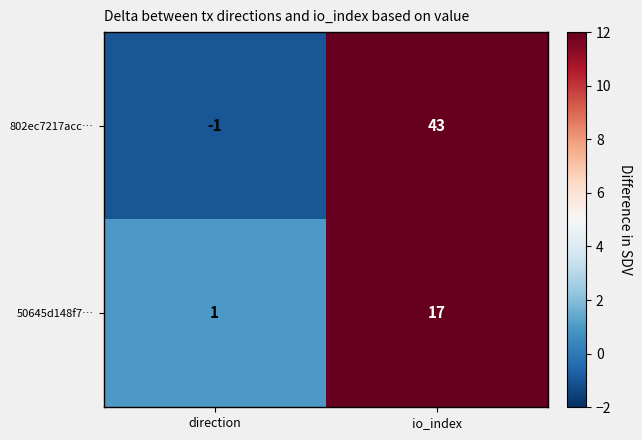

At which category is the sum across all series the highest?

io_index